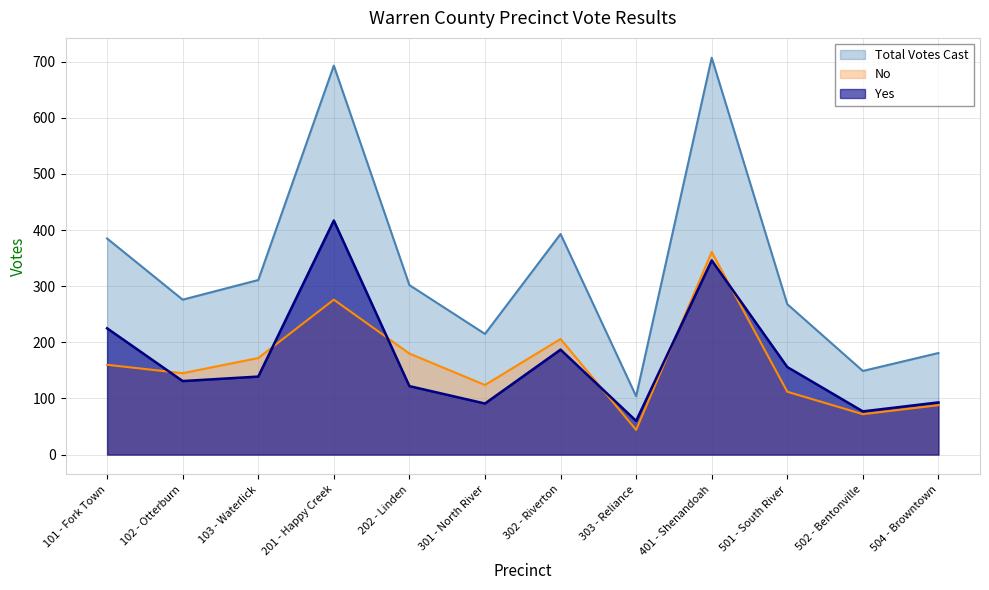

What are all the series names shown in the legend?

Total Votes Cast, No, Yes